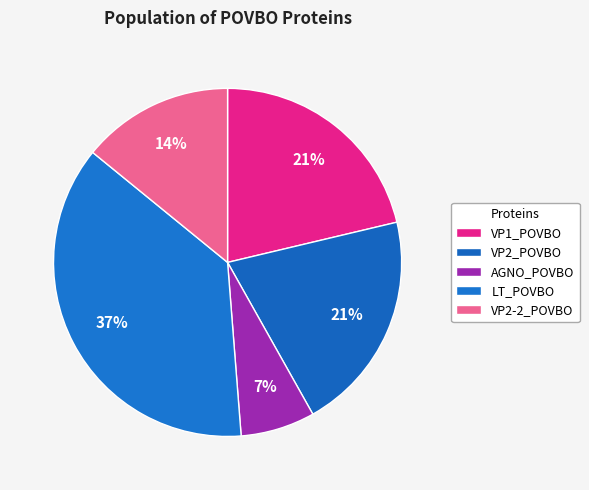

Between AGNO_POVBO and VP2_POVBO, which is larger?

VP2_POVBO